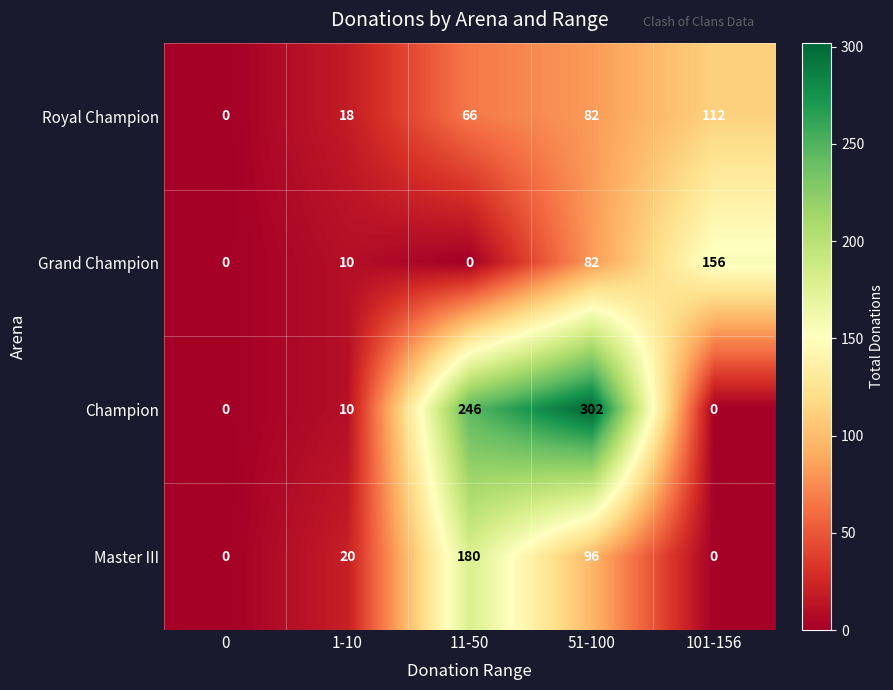

What is the difference between the second highest and minimum values in the Royal Champion series?

82